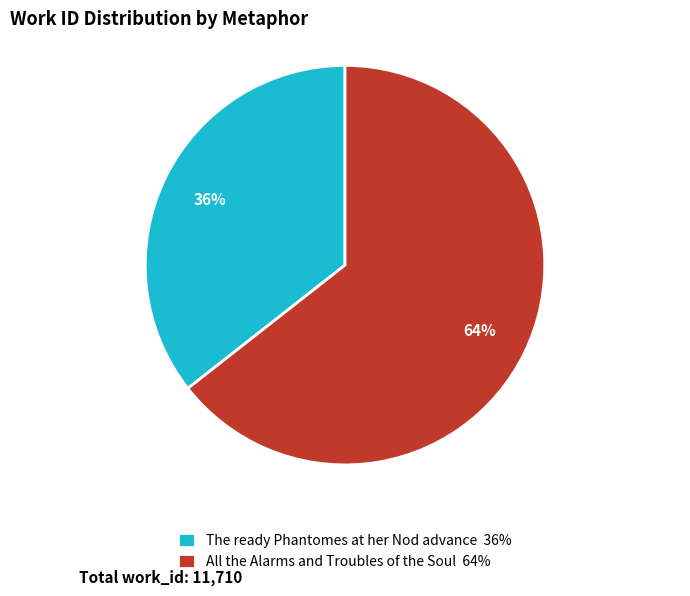

Count the number of slices in the pie.

2